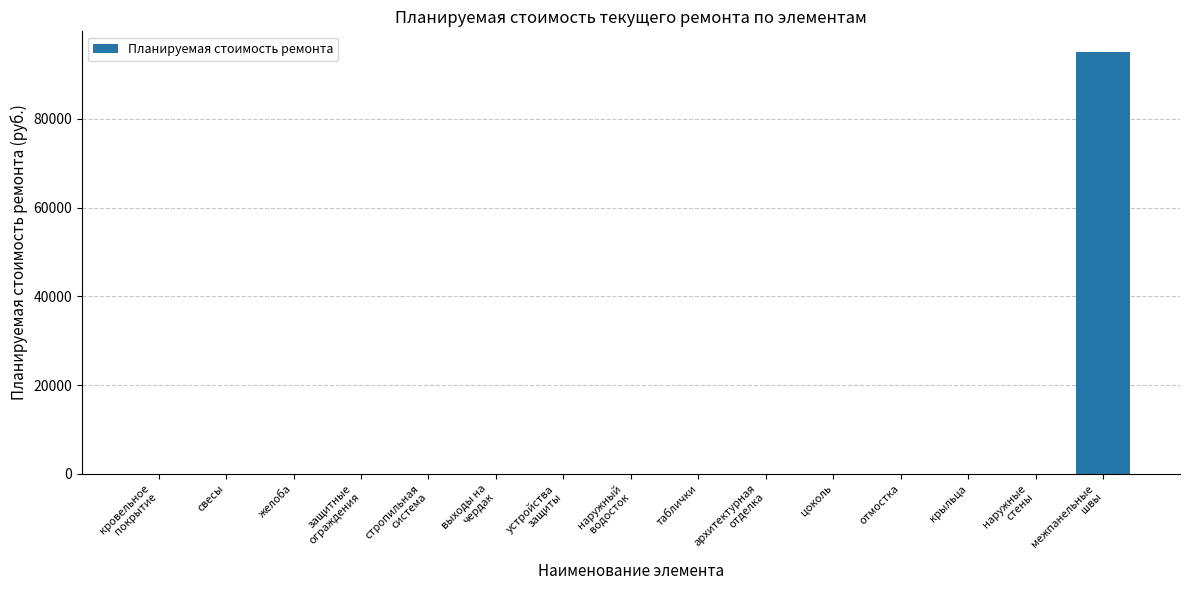

What is the average value?

6329.8